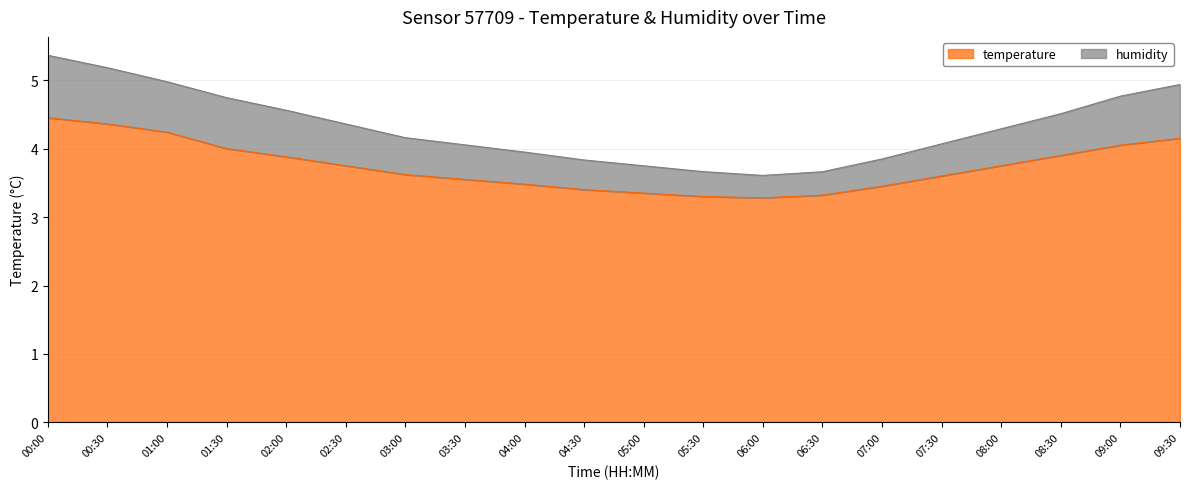

What value does the humidity series have at 01:30?

4.7